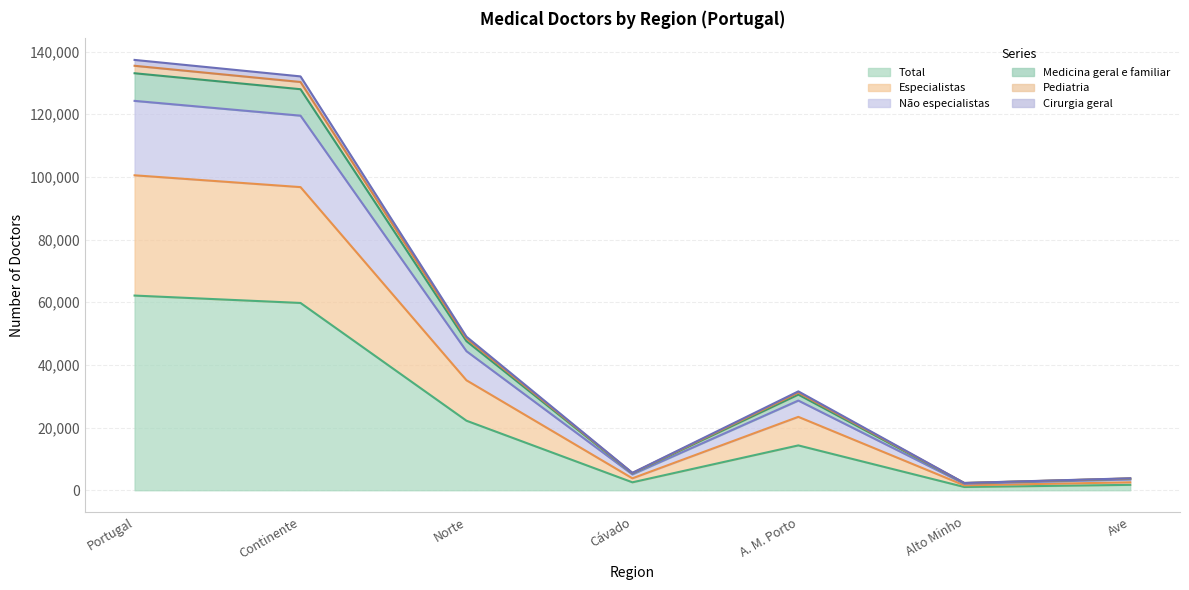

True or false: Total has a value of 4557 at Norte.

False